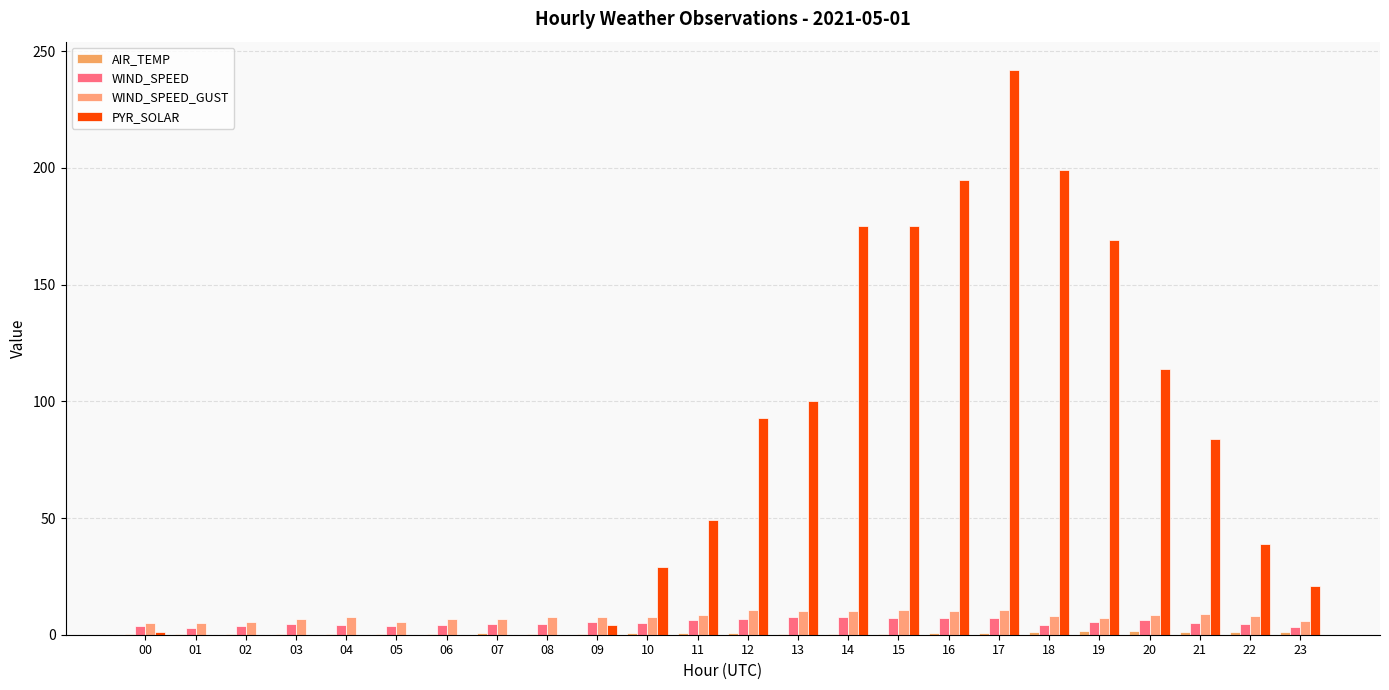

What is the total value across all series at 04?

12.1